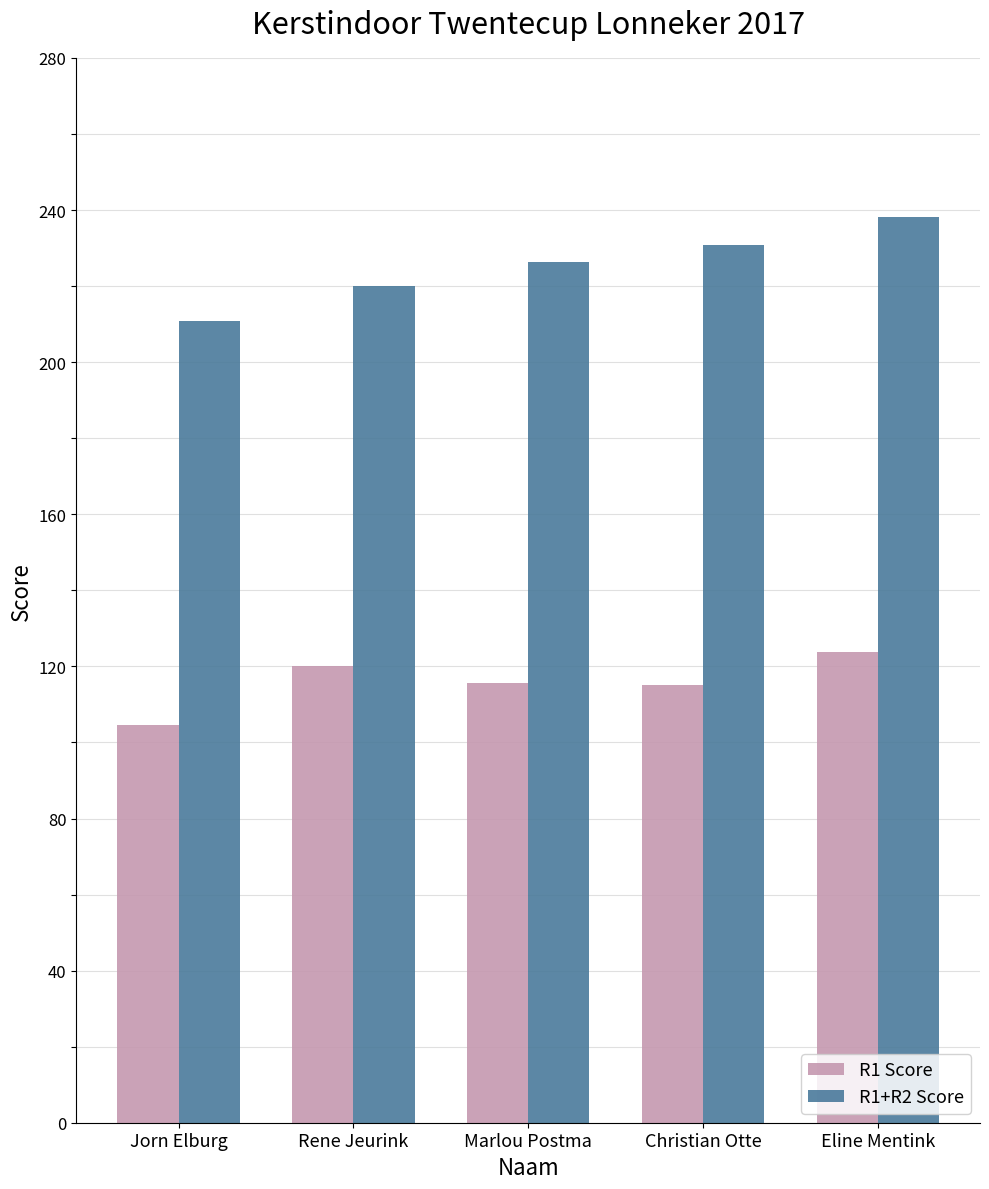

What is the sum of the R1+R2 Score values at Marlou Postma and Jorn Elburg?

437.1